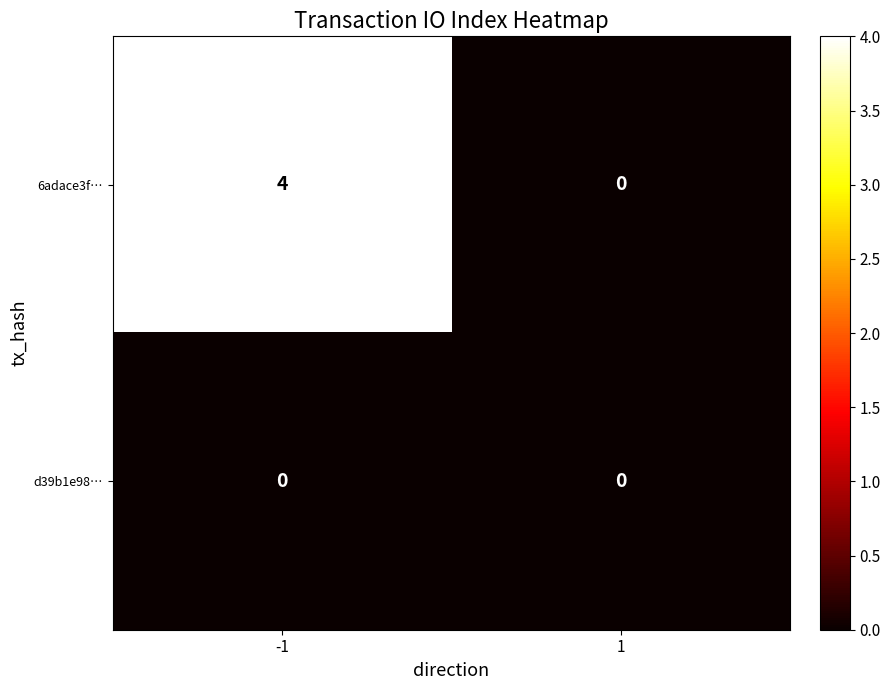

Reading right to left, list all the values displayed in this chart.

6adace3f…: 0	4
d39b1e98…: 0	0